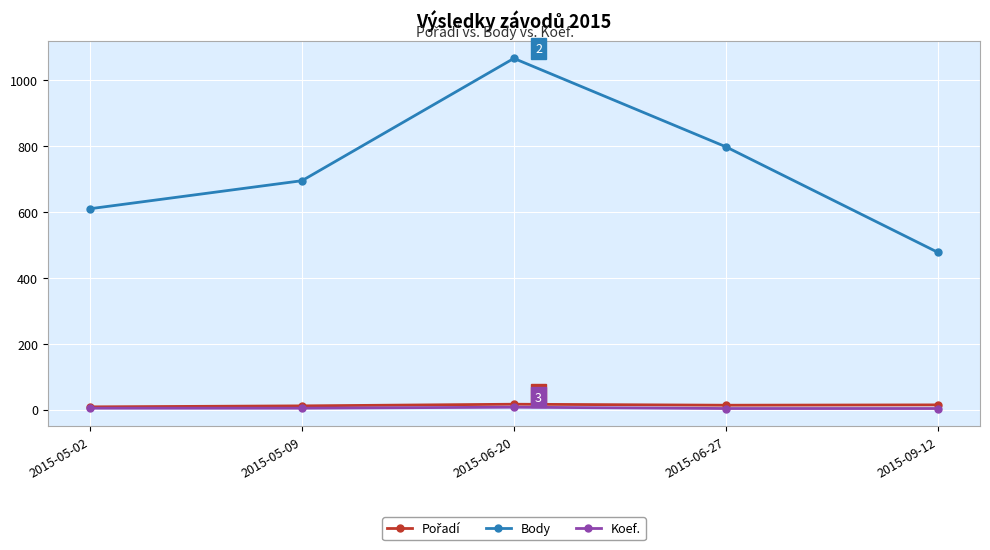

Is the value of Koef. at 2015-06-27 greater than the value of Body at 2015-09-12?

No